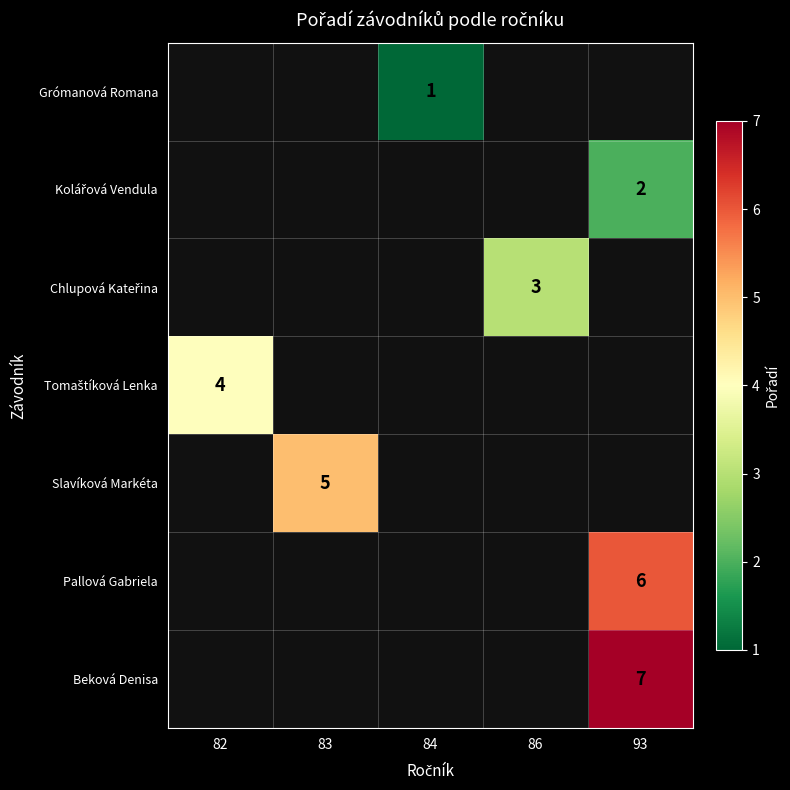

Rank the categories by Tomaštíková Lenka value from highest to lowest.

82, 83, 84, 86, 93